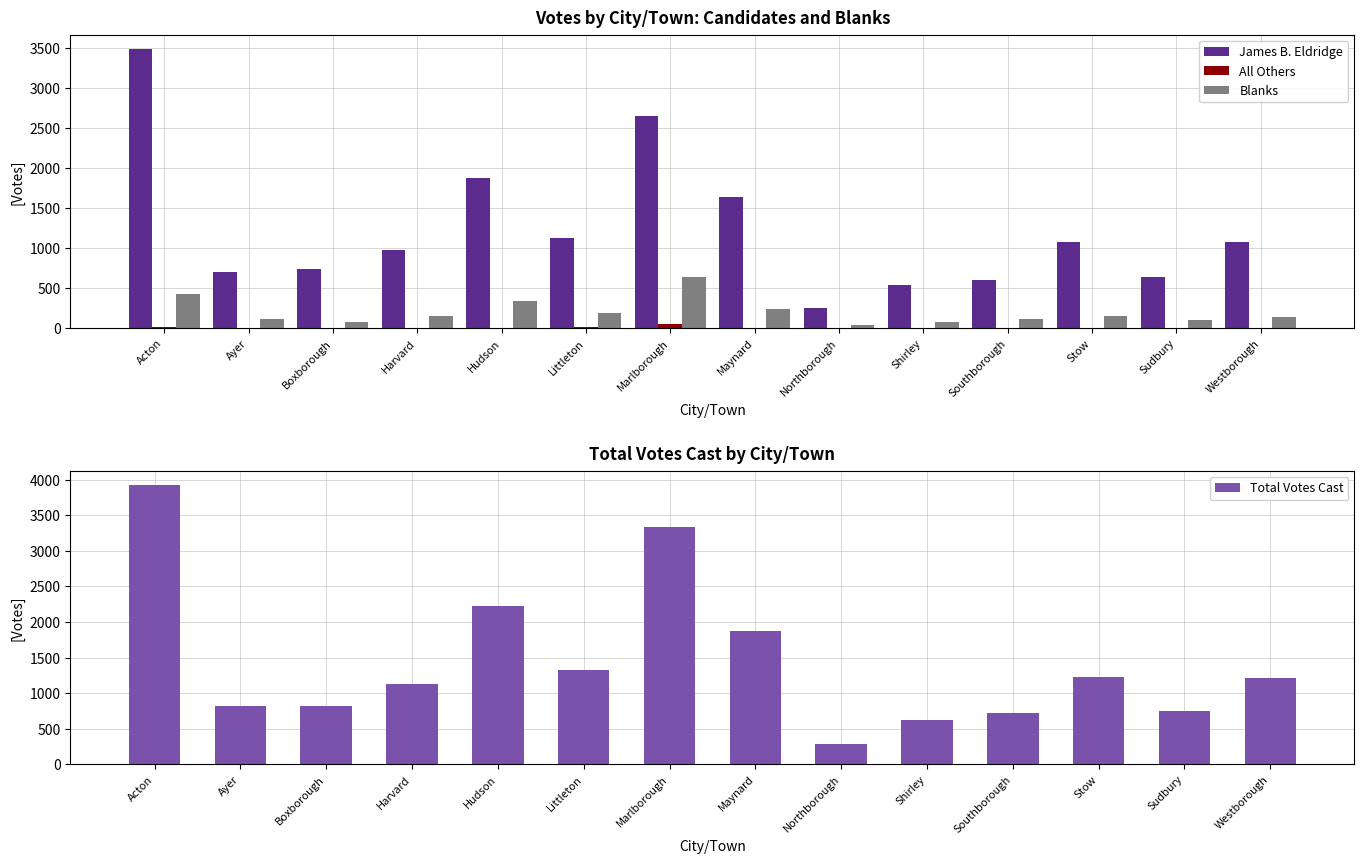

What position from the right is Shirley?

5